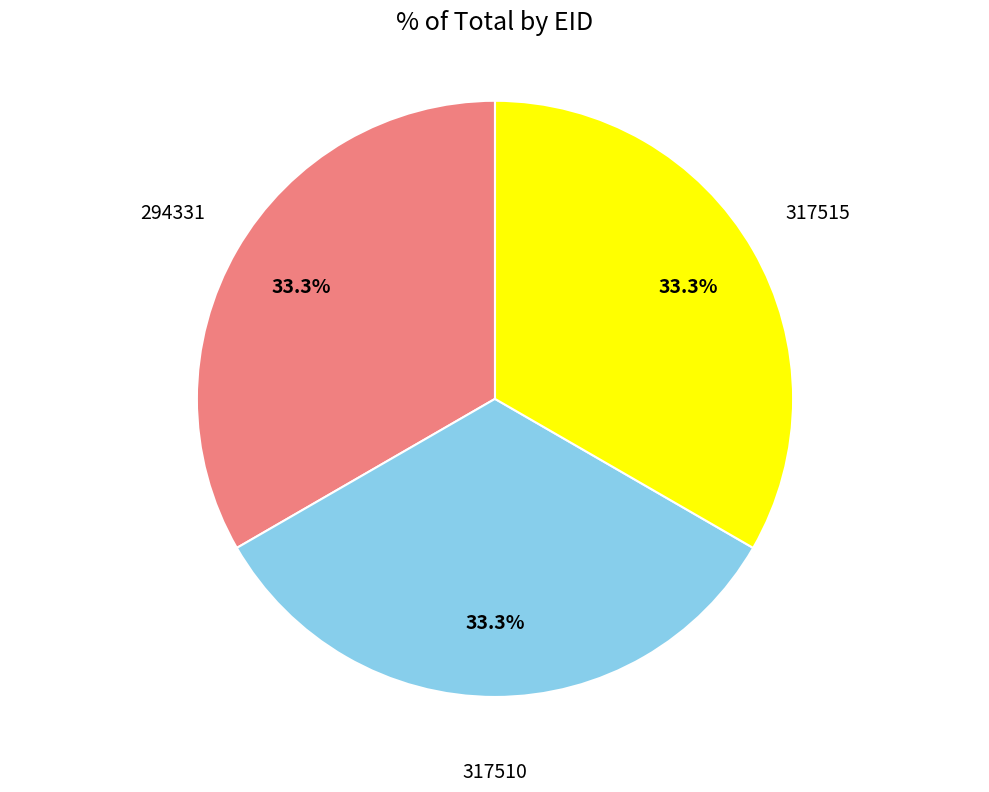

To the nearest percent, what percentage of the pie is 317515?

33%